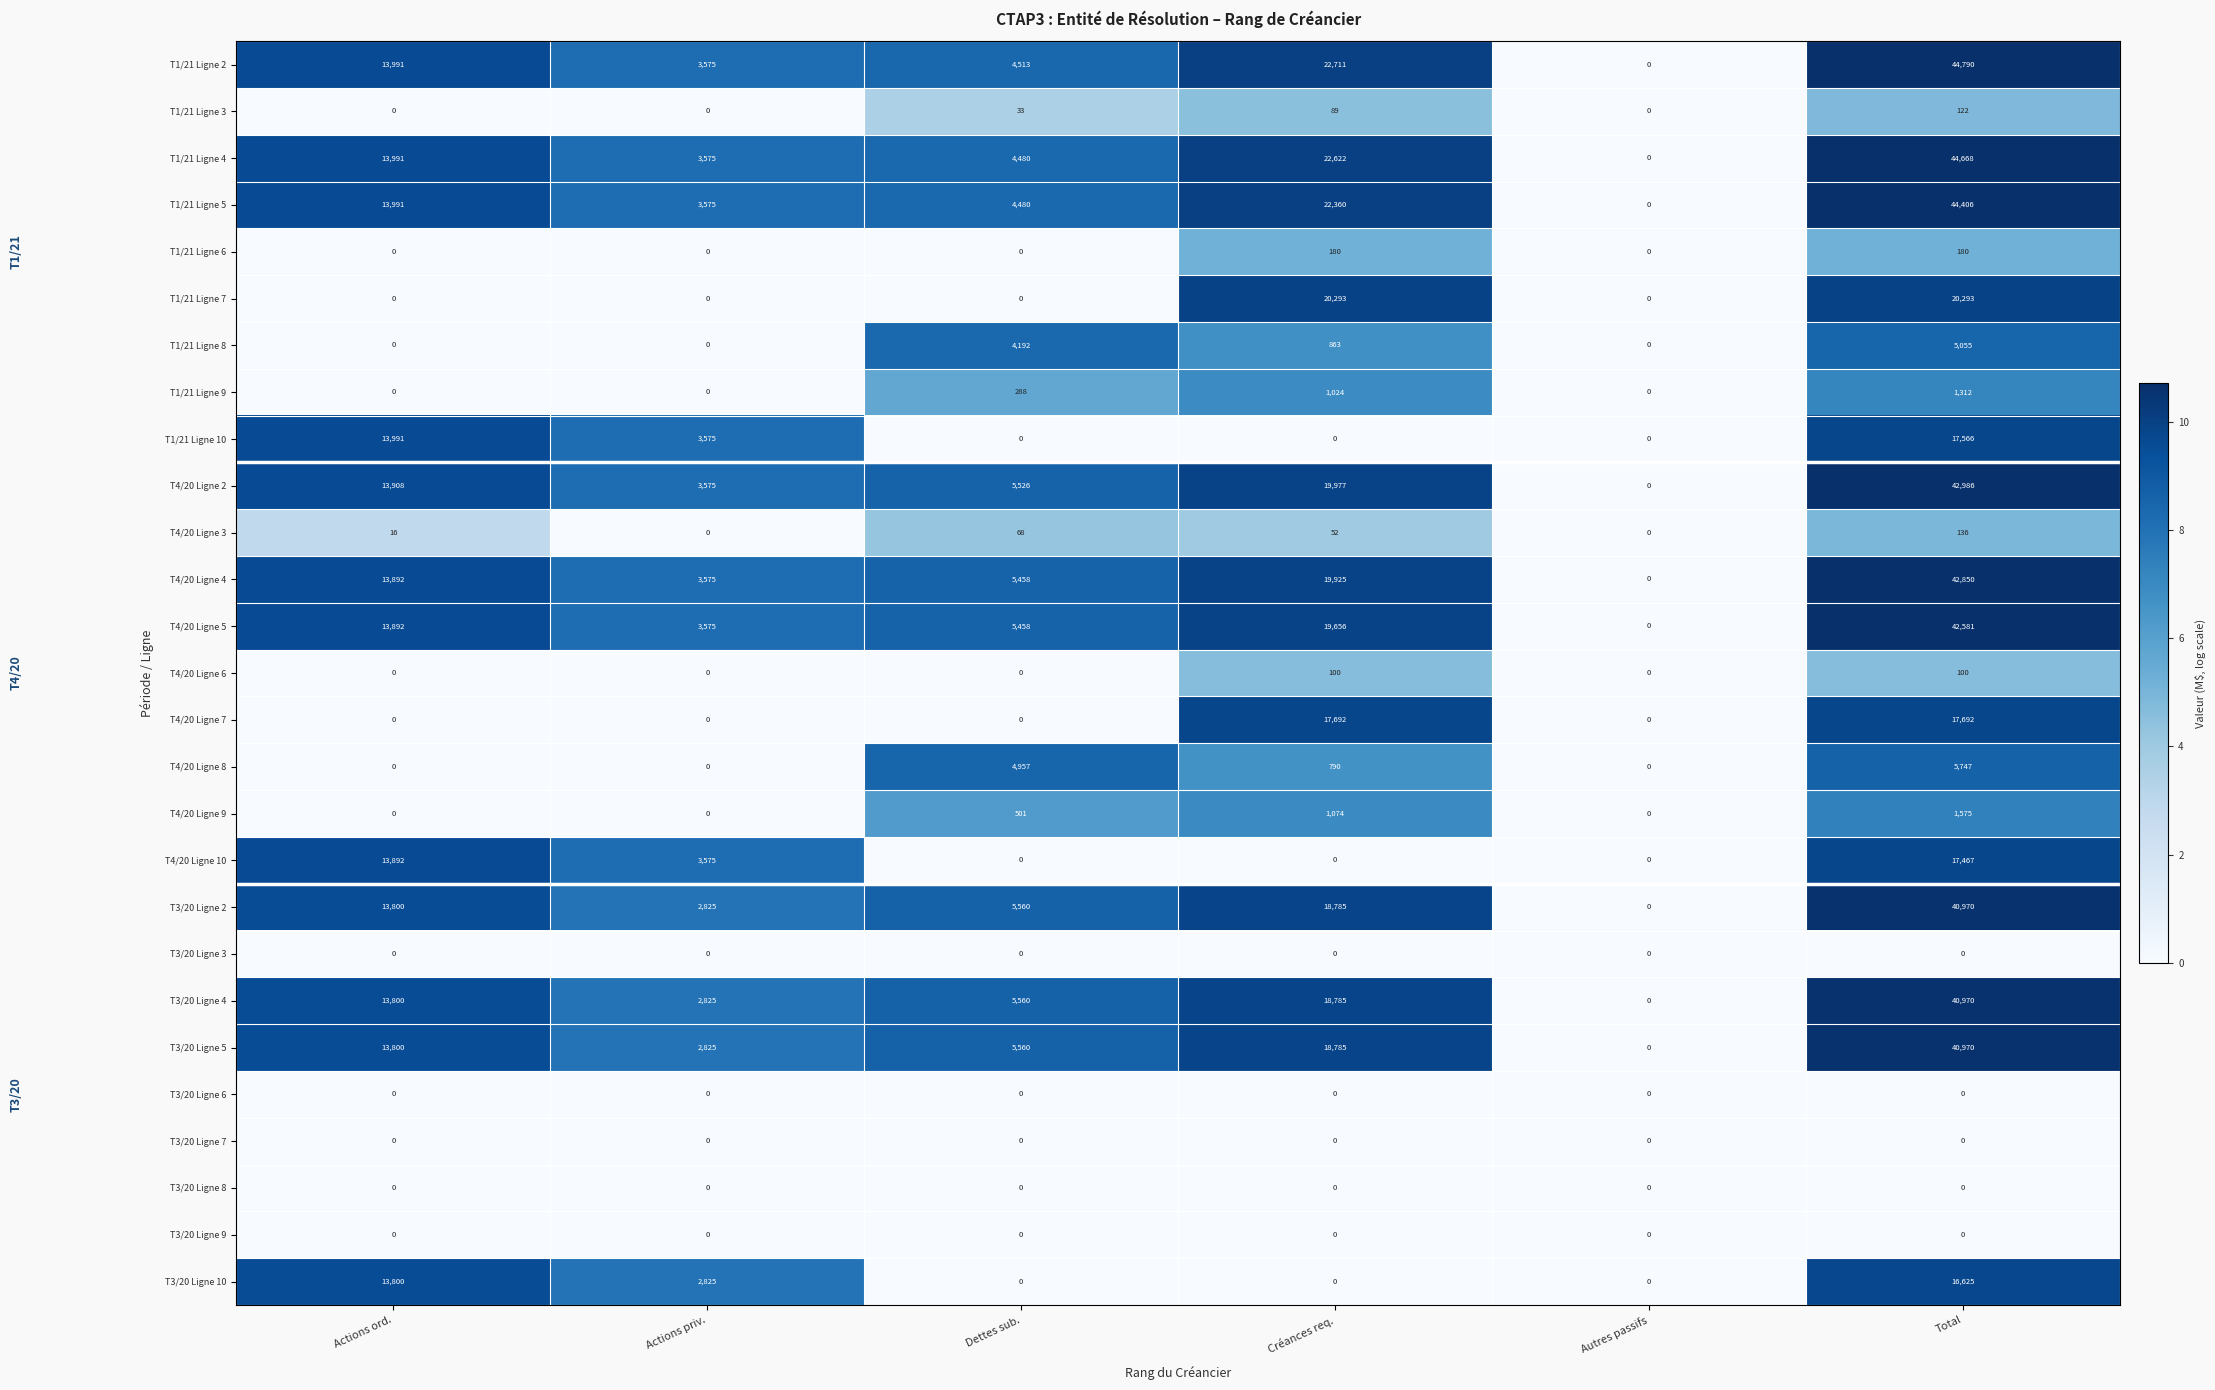

What is the spread (max minus min) of values at Total?

44790